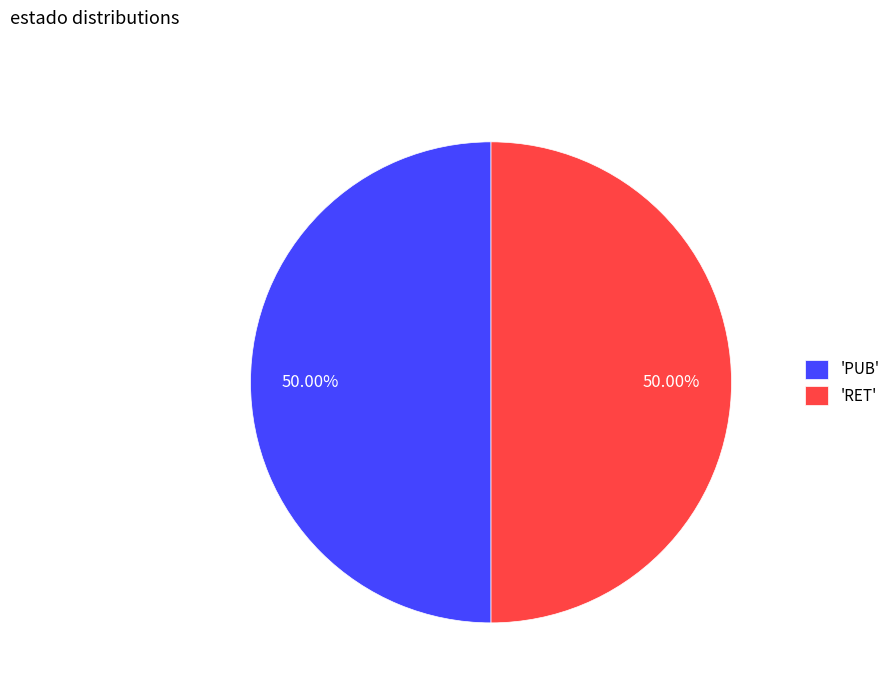

How many slices are in this pie chart?

2